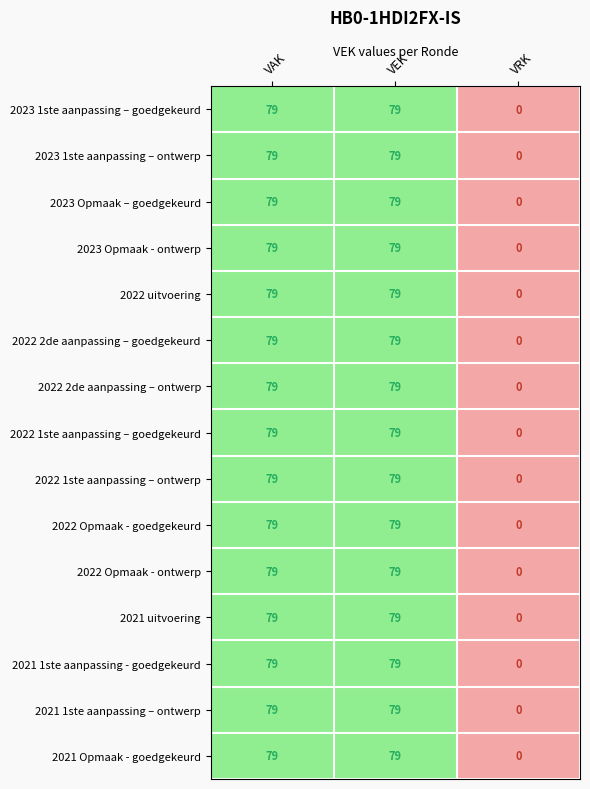

The value of 2021 Opmaak - goedgekeurd at VEK is 79. True or false?

True